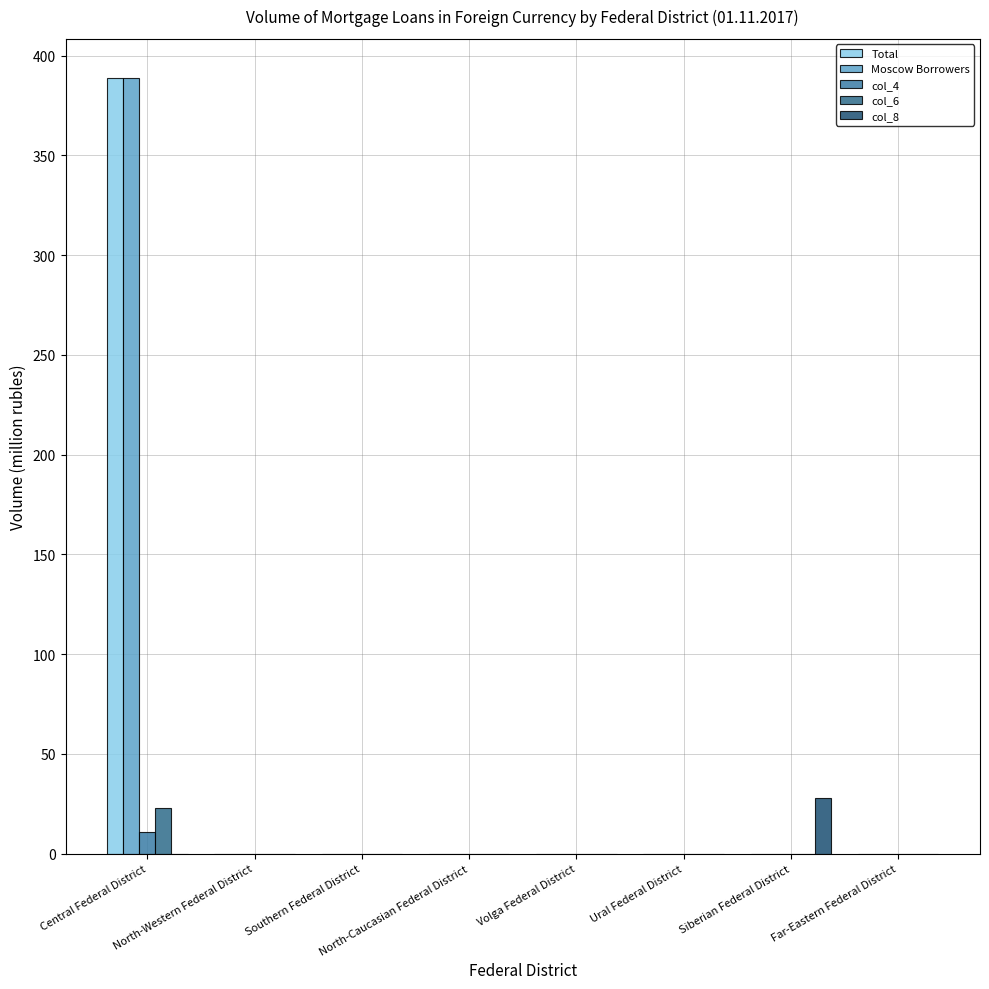

At how many categories does at least one series exceed 312?

1